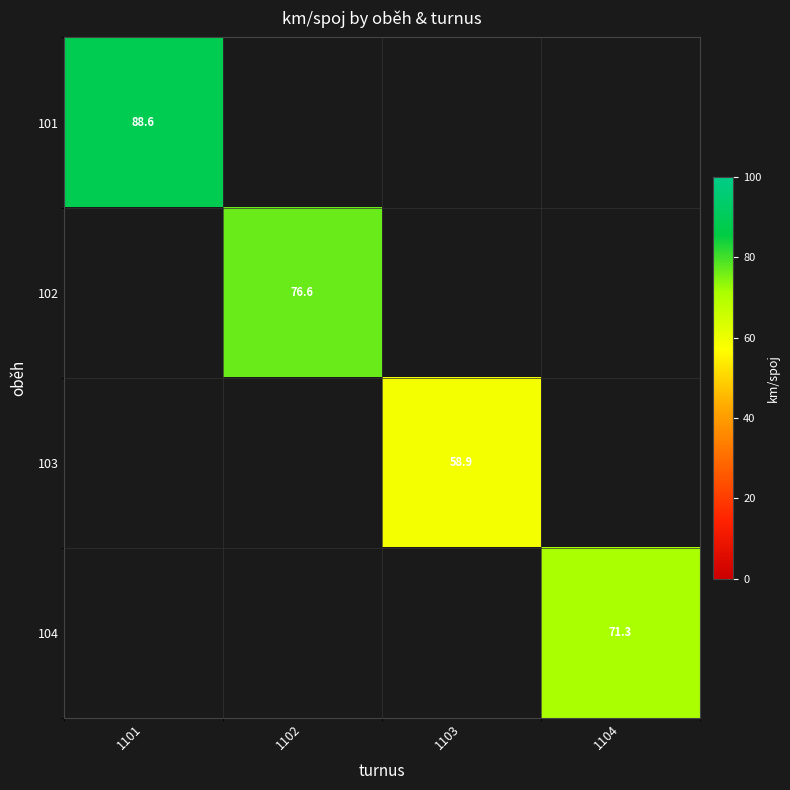

At how many categories does at least one series exceed 75?

2